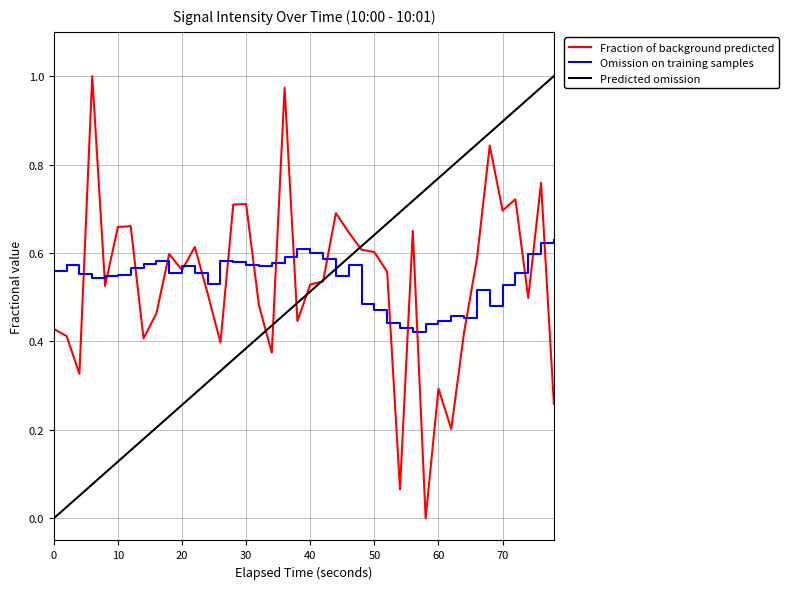

Rank the series by their maximum value, from highest to lowest.

Fraction of background predicted, Predicted omission, Omission on training samples